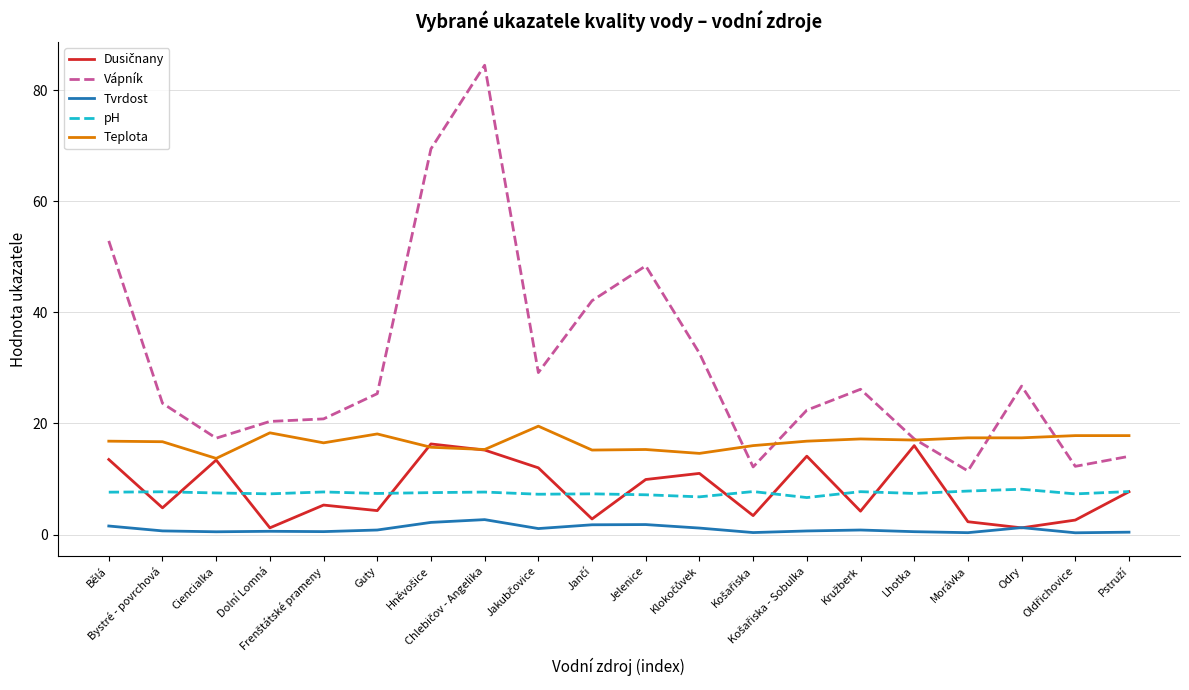

What is the difference between the maximum and minimum values in the Vápník series?

73.0